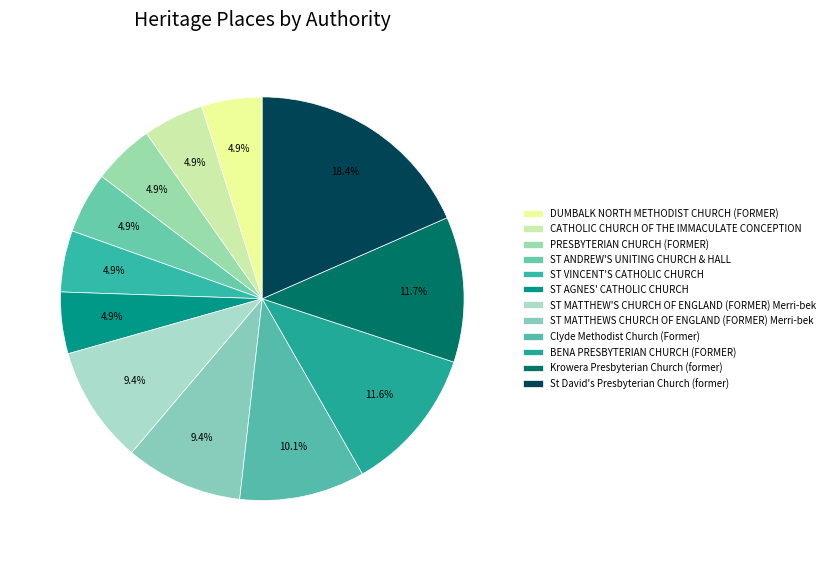

To the nearest percent, what is the difference between the largest and smallest slice percentages?

14%